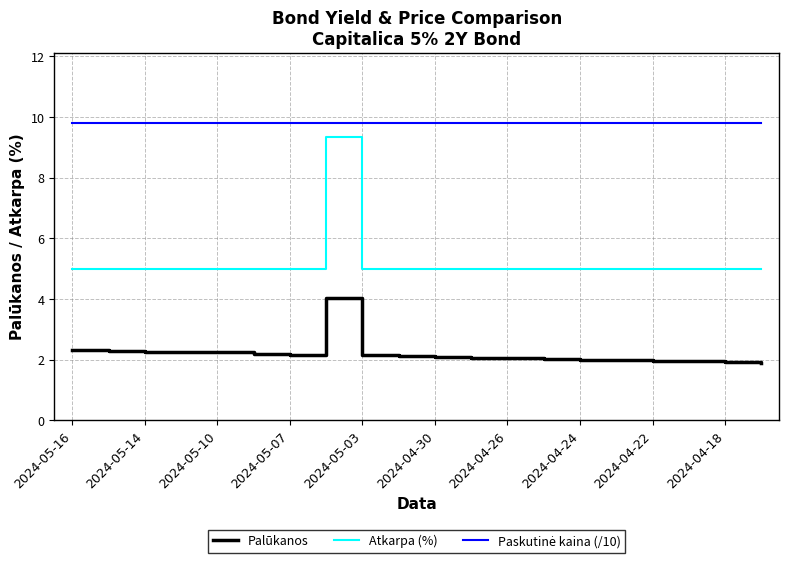

How many categories are shown in the chart?

20